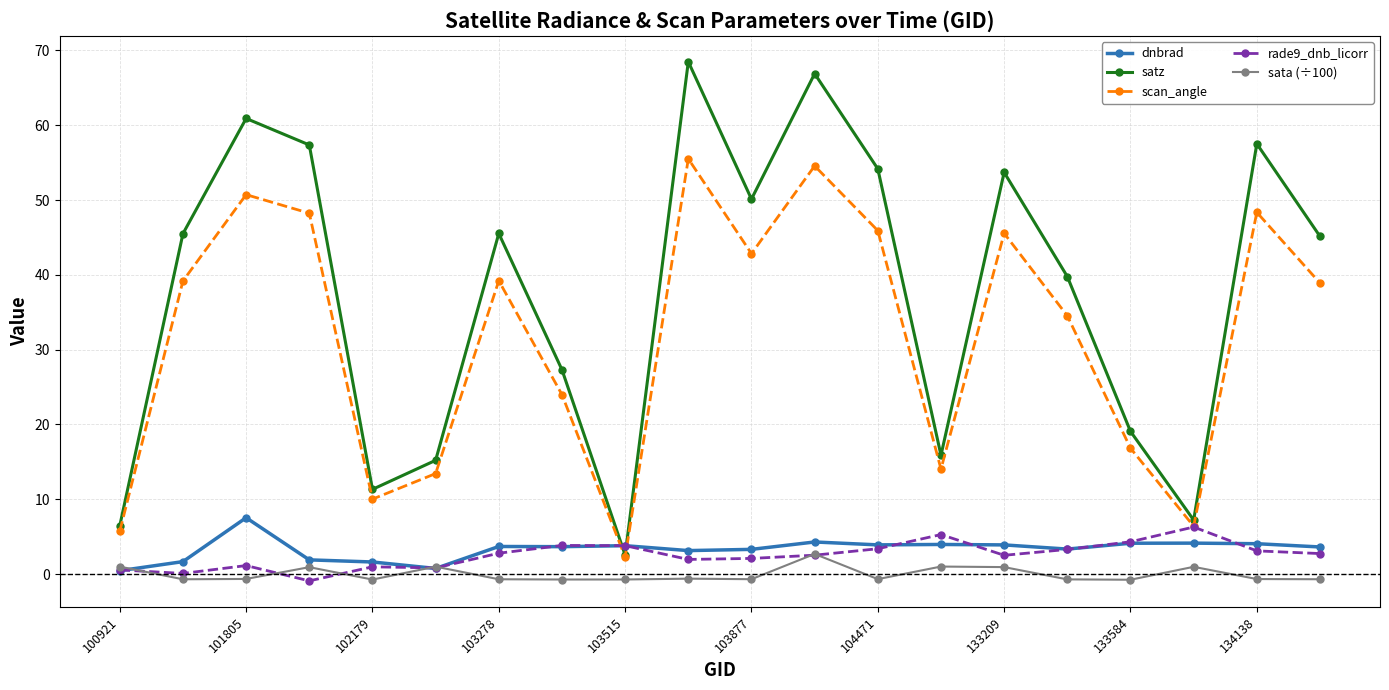

What is the minimum value shown in the chart?

-0.9